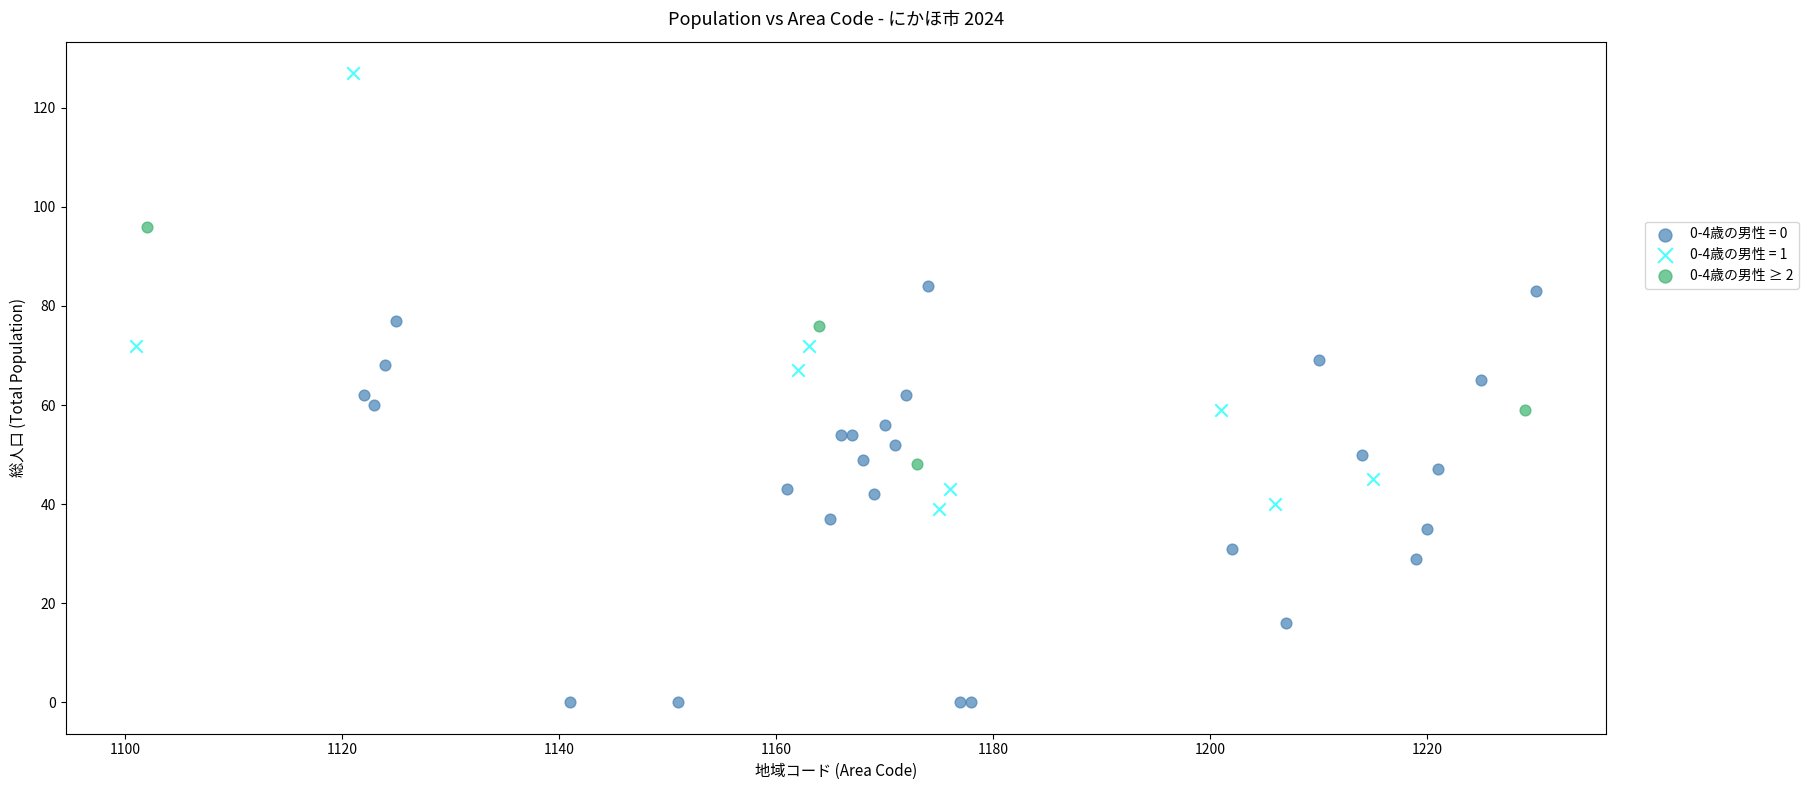

Which series reaches the minimum Y coordinate?

0-4歳の男性 = 0